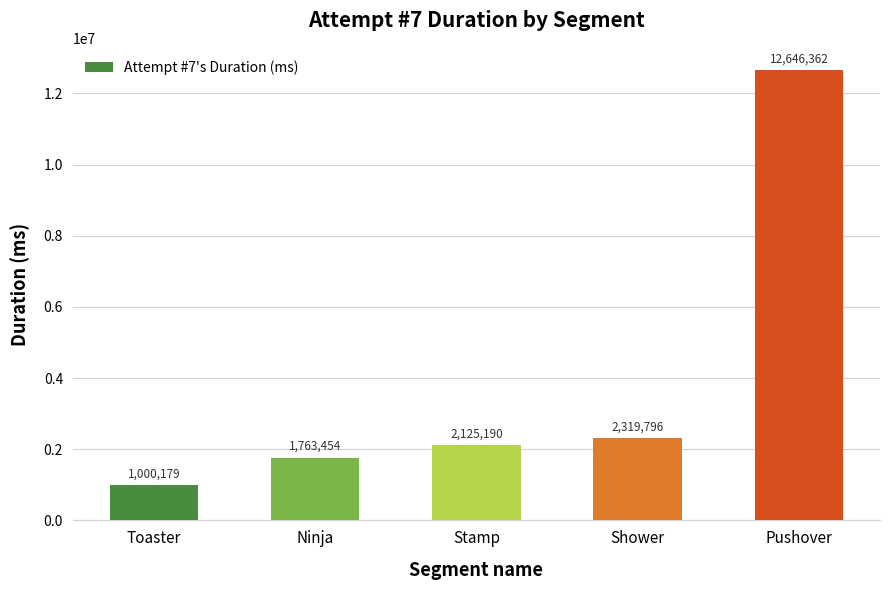

Reading left to right, extract all data points from this chart.

1000179	1763454	2125190	2319796	12646362